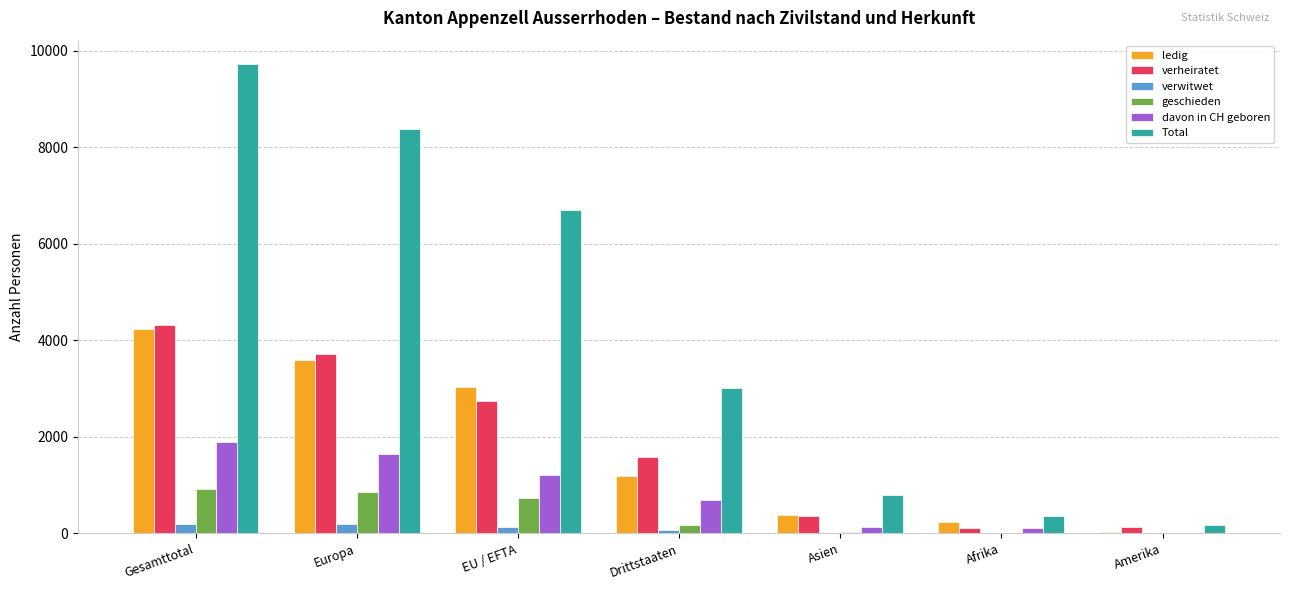

The value of davon in CH geboren at Europa is 1644. True or false?

True